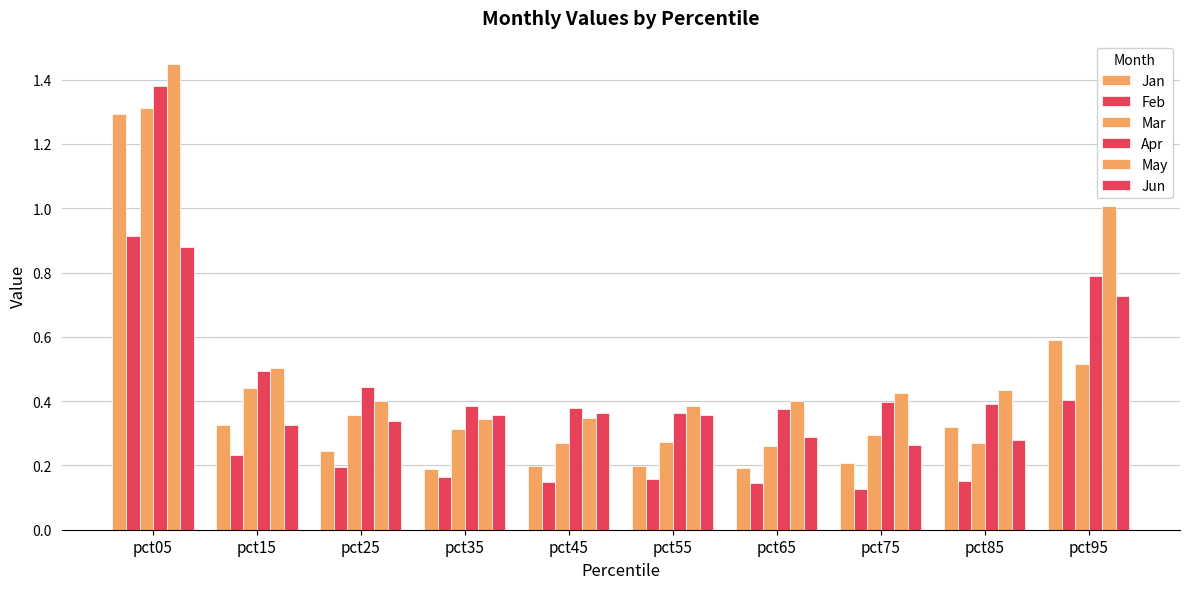

How many distinct data groups are displayed?

6